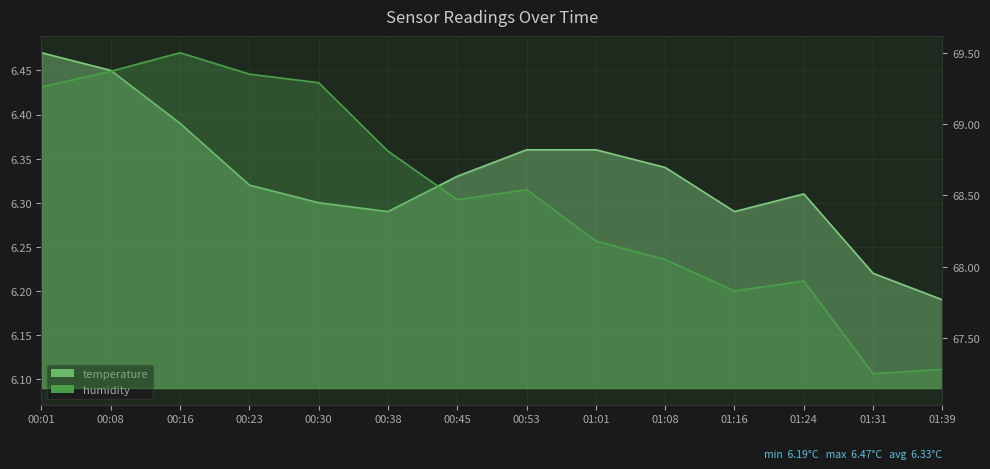

List the series in order of their overall mean, highest first.

humidity, temperature